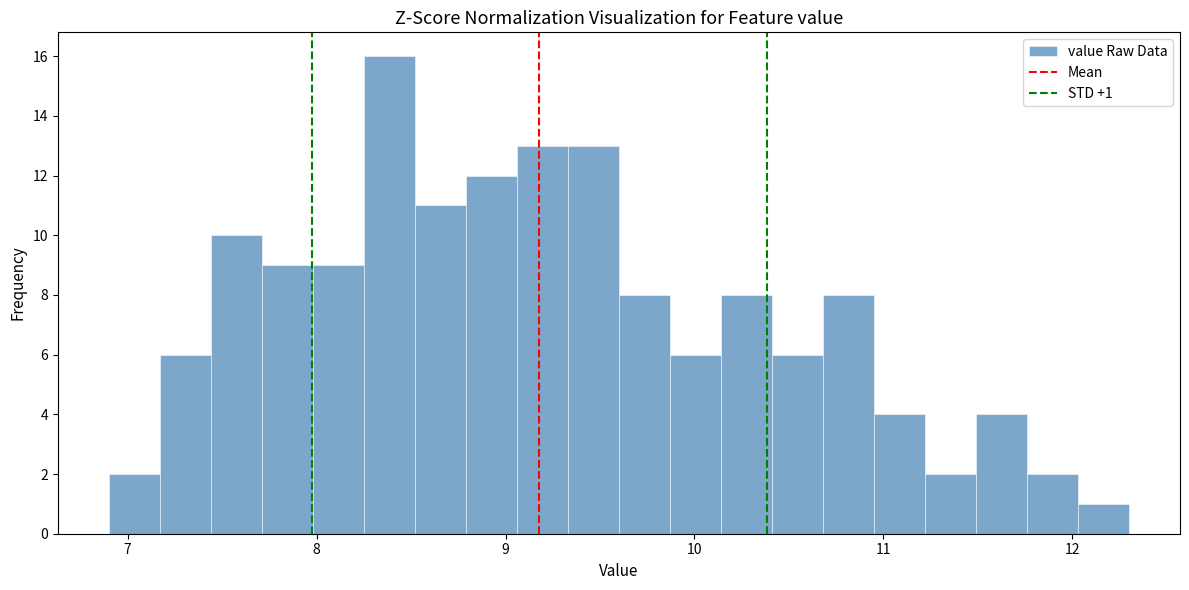

Read against the x-axis, roughly where is the centre of the tallest bar?

8.4